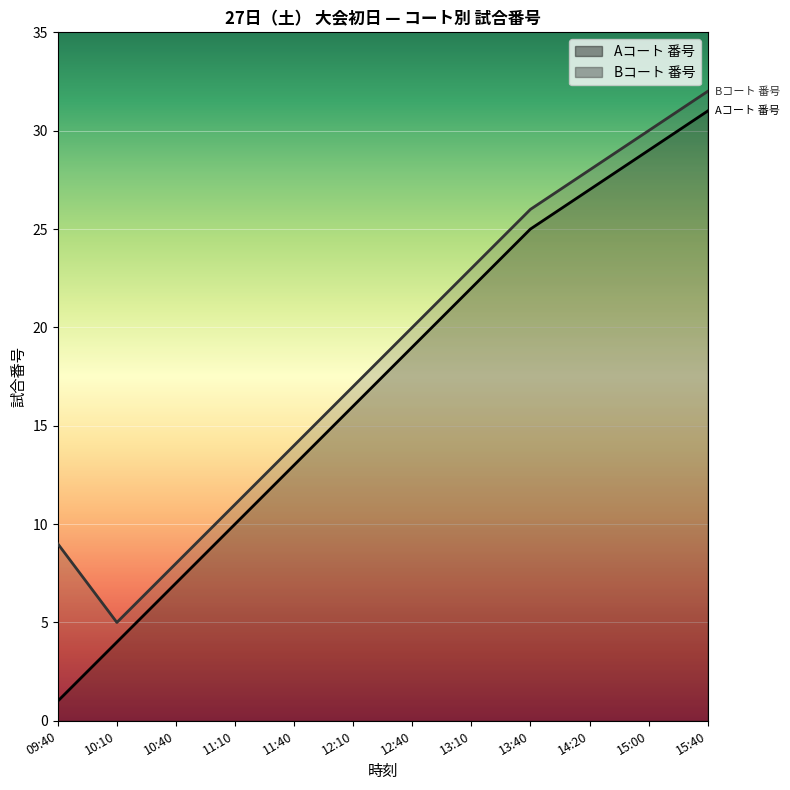

How many categories are shown in the chart?

12